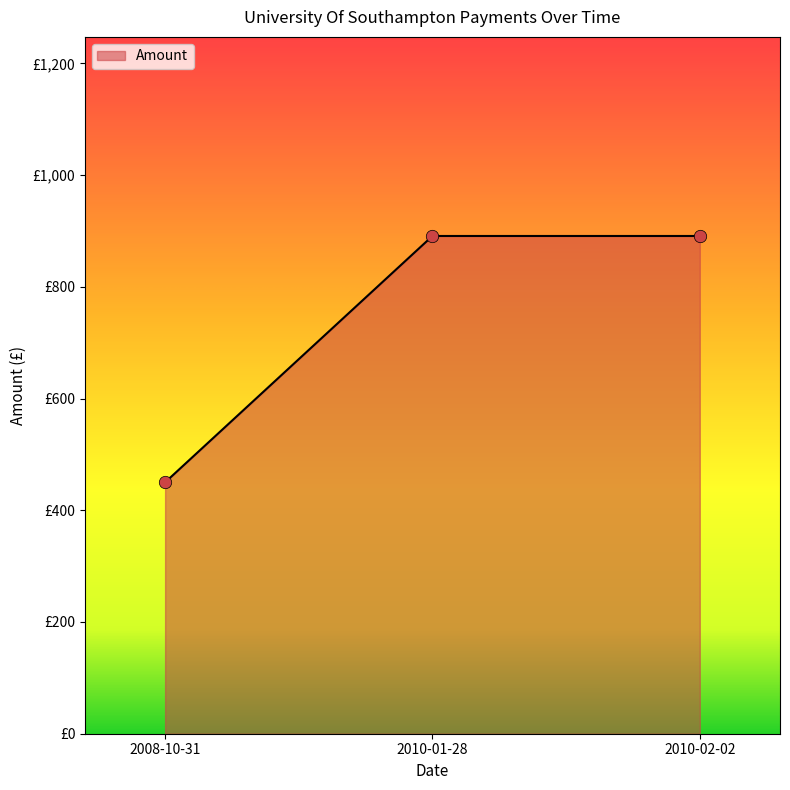

What is the change in value from 2008-10-31 to 2010-01-28?

+441